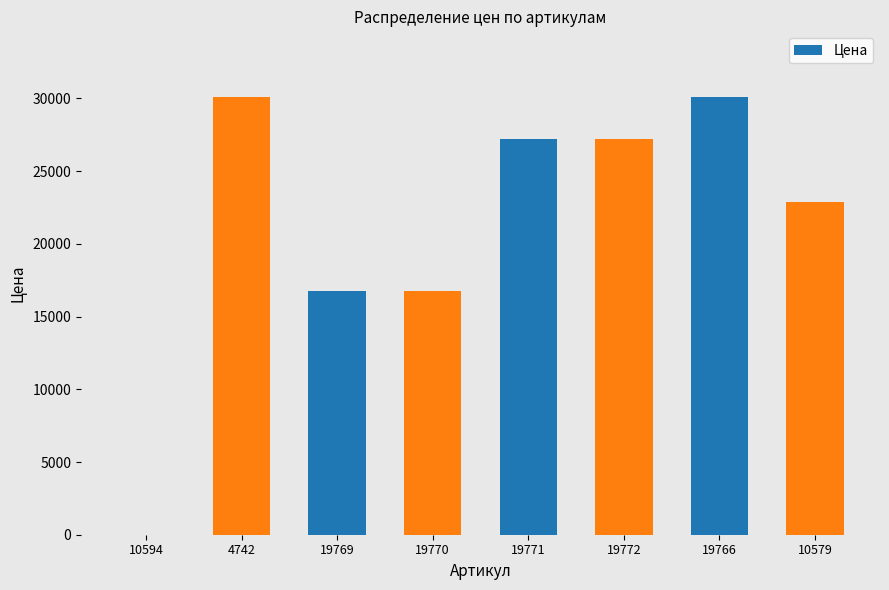

What is the sum of the values at 19770 and 19772?

43950